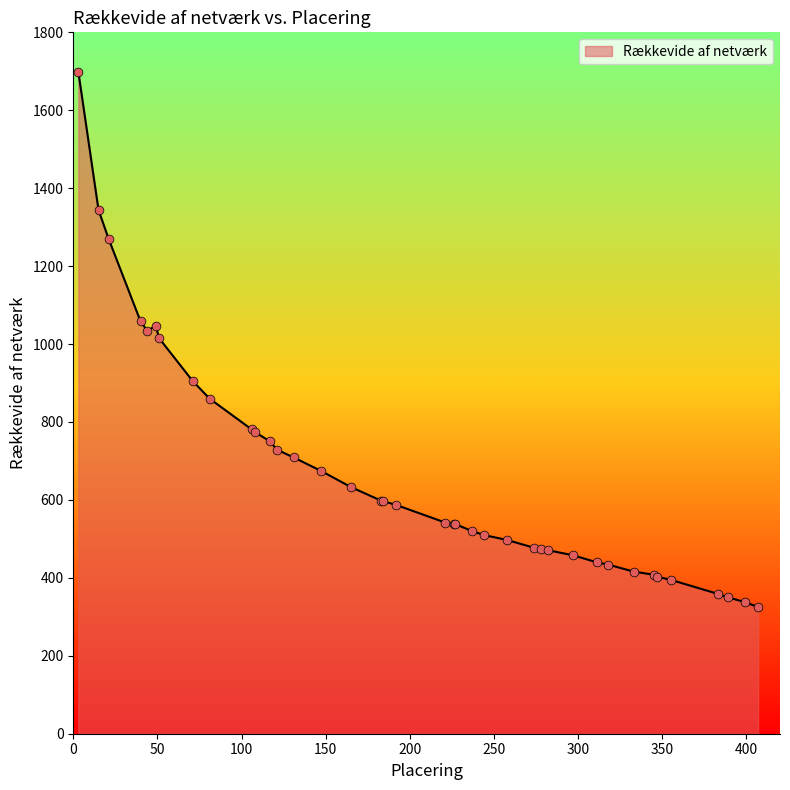

What is the minimum value shown in the chart?

325